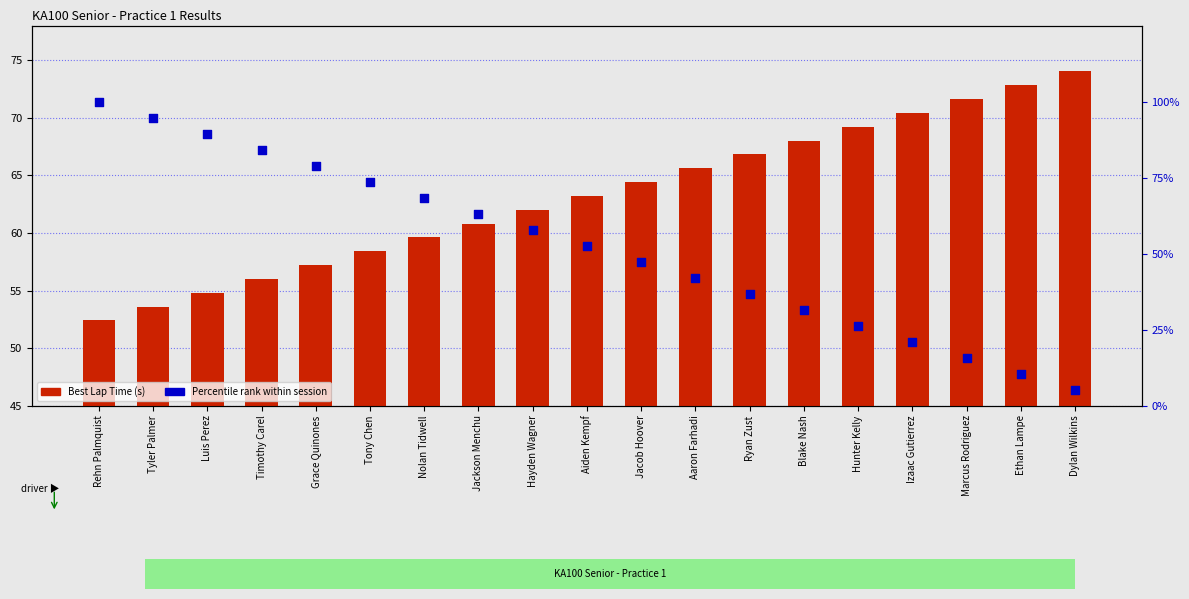

Which series contains the highest Y value?

Percentile Rank